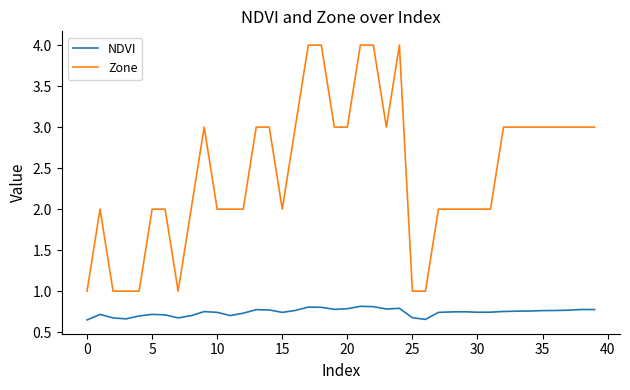

True or false: Zone and NDVI cross at least once.

False